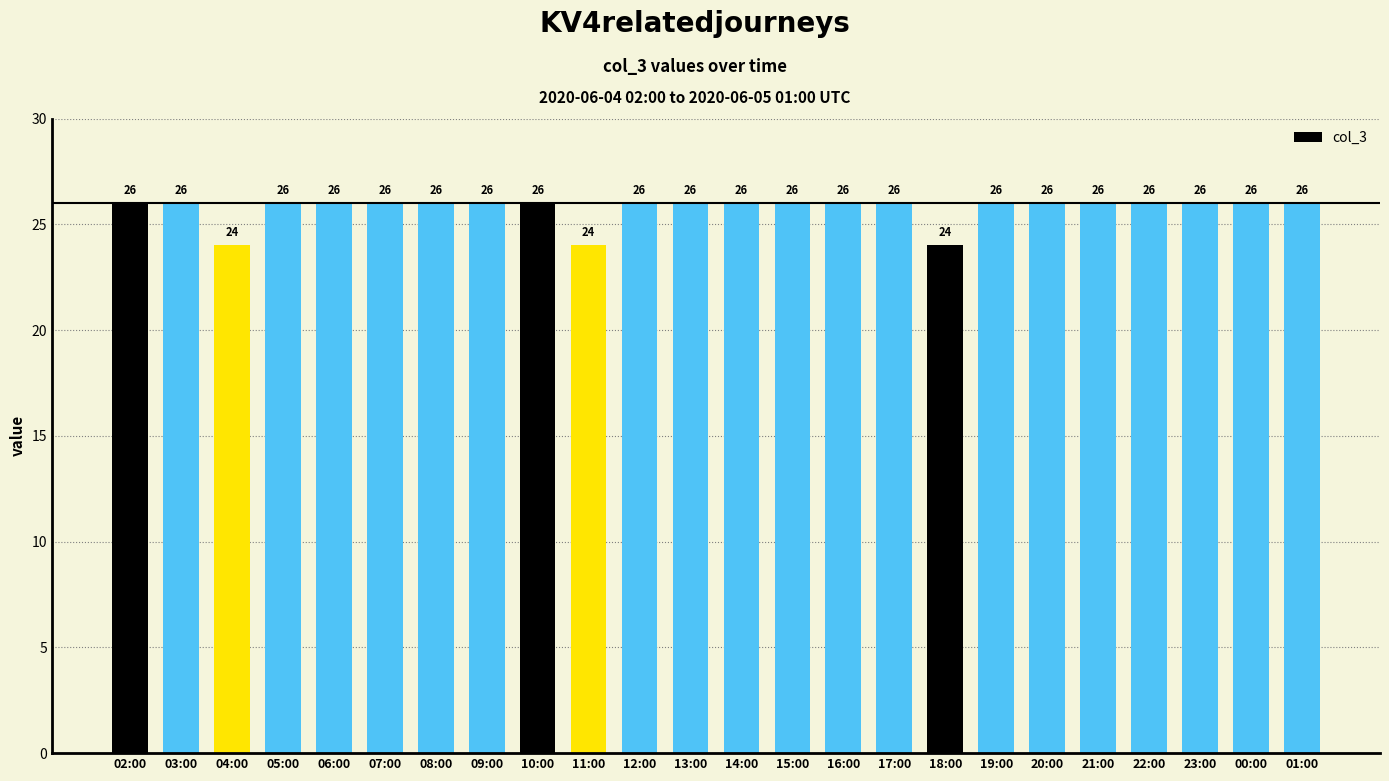

True or false: the data shows 12 at 02:00.

False